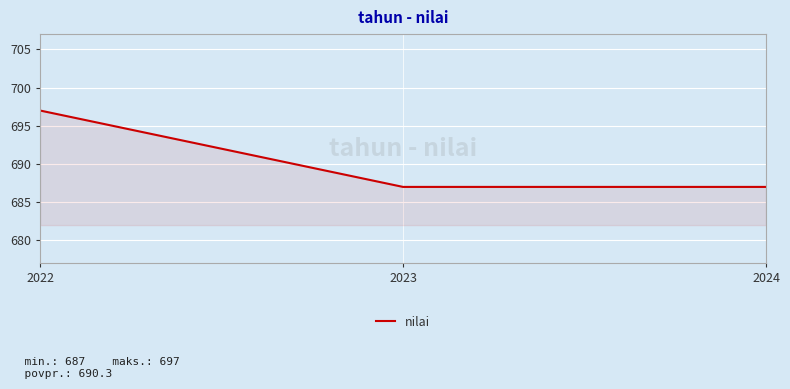

What is the maximum value shown in the chart?

697